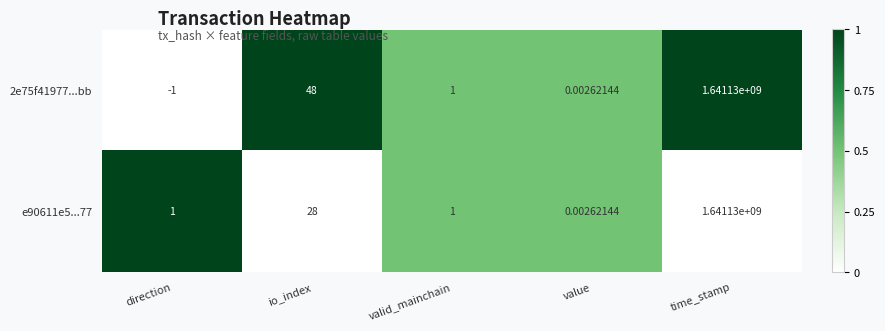

At which category does the chart reach its minimum across all series?

direction